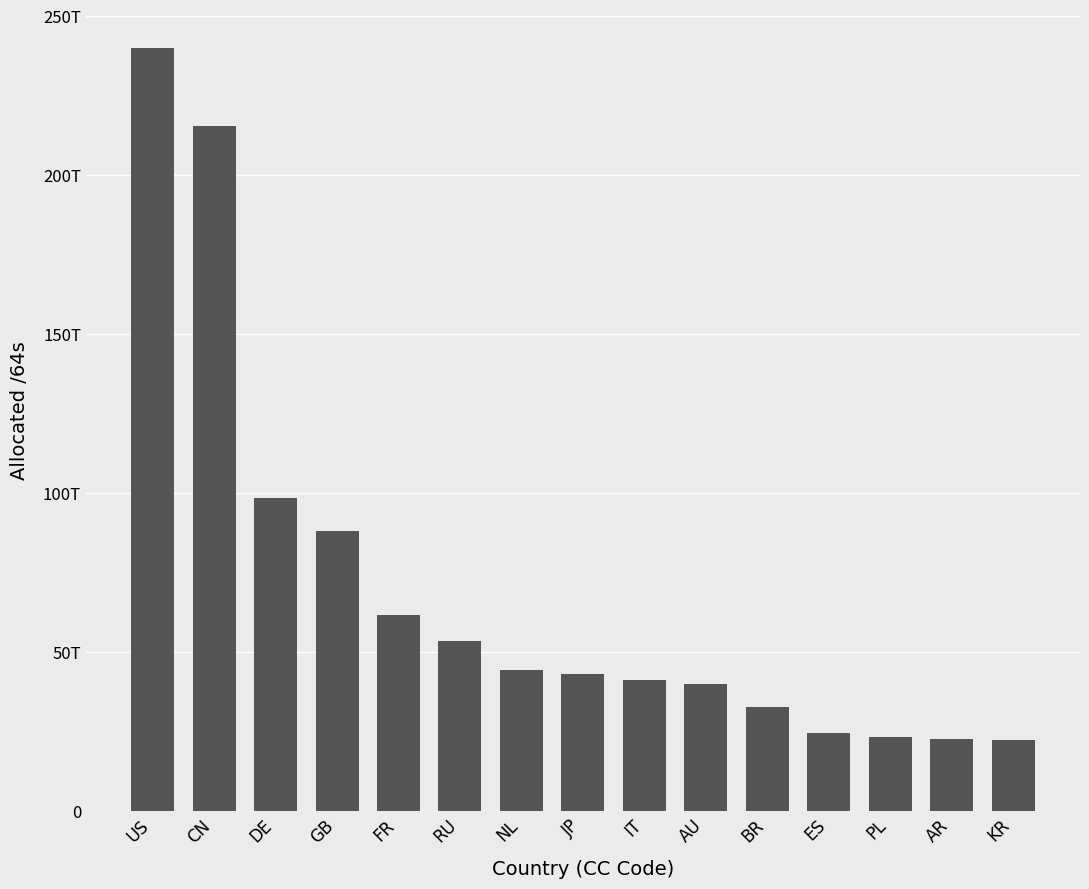

True or false: the data shows 215658903961600 at CN.

True